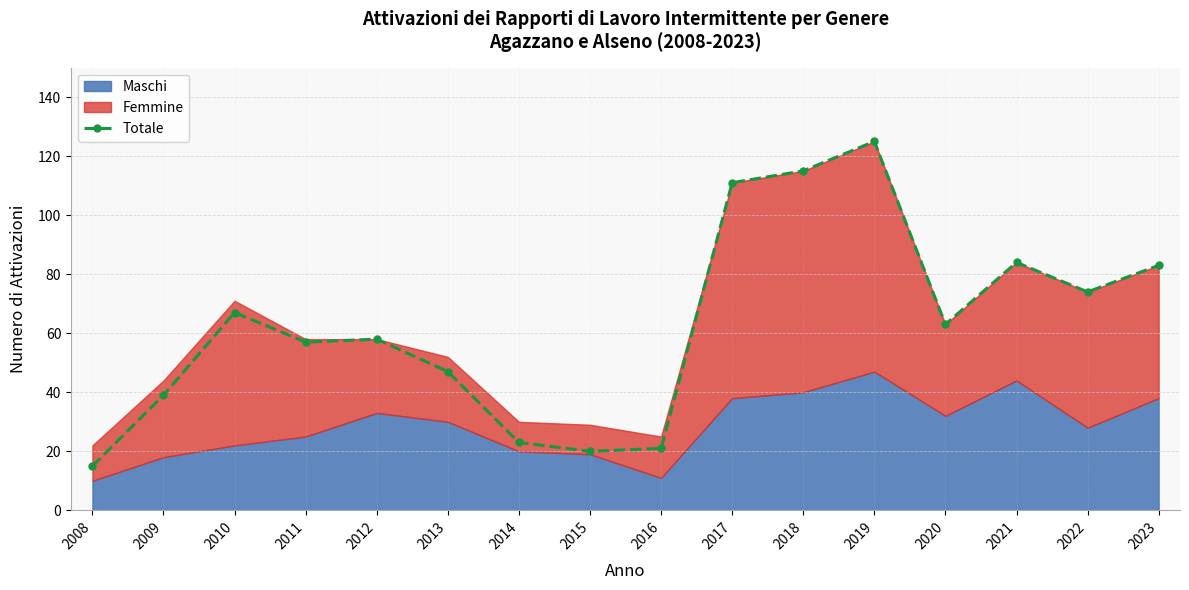

Where is the data nearest to the value 70?

2010